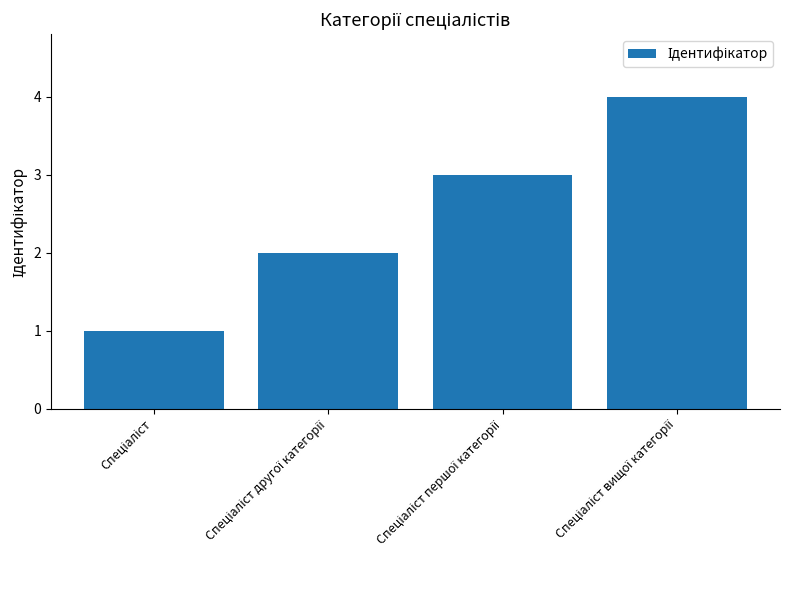

What is the value of the 4th bar from the left?

4